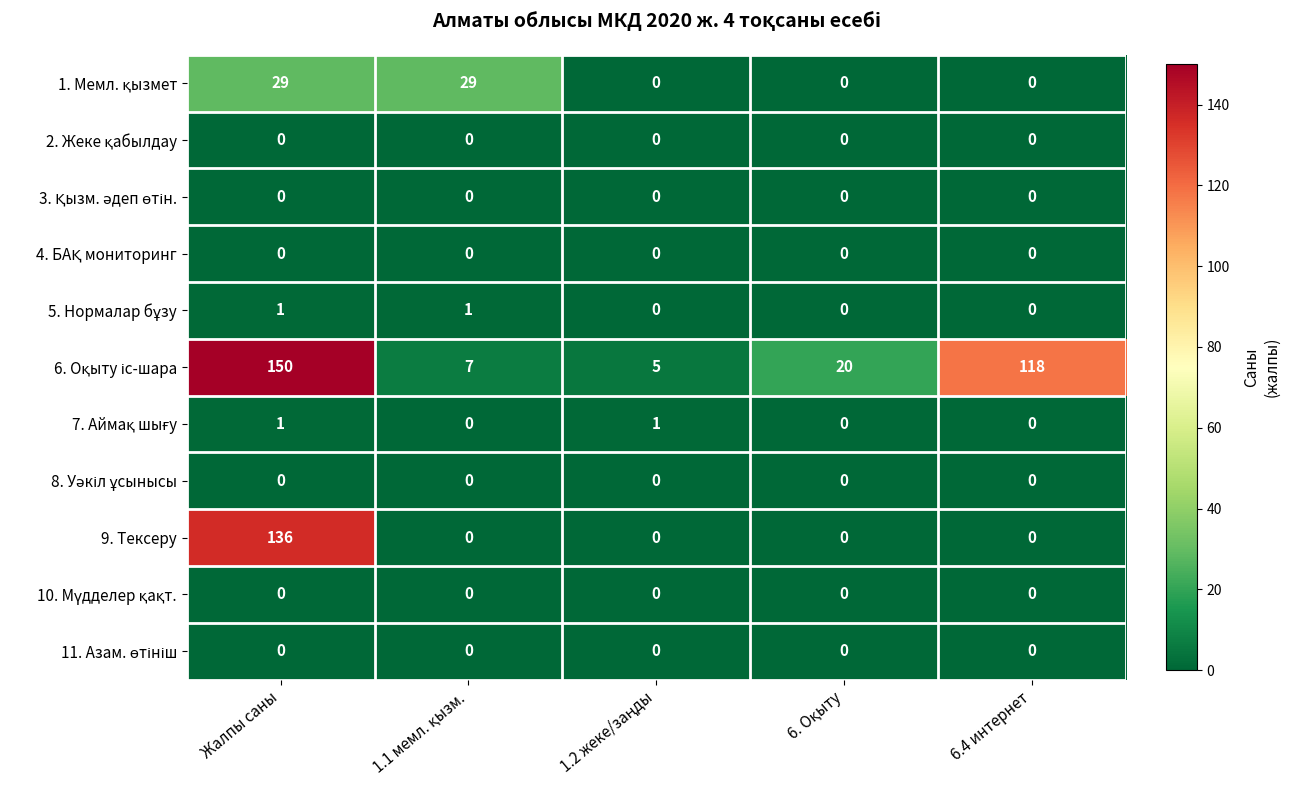

At which category is the sum across all series the highest?

Жалпы саны